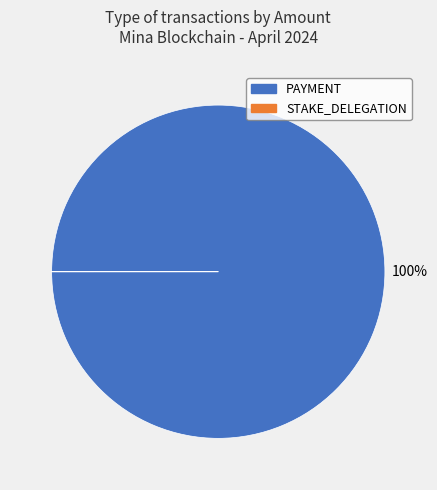

Does any single category account for the majority?

Yes